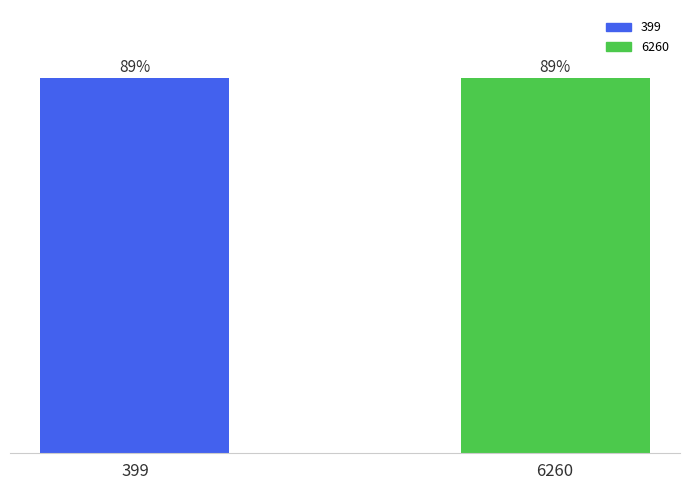

What is the approximate value at 6260?

0.9